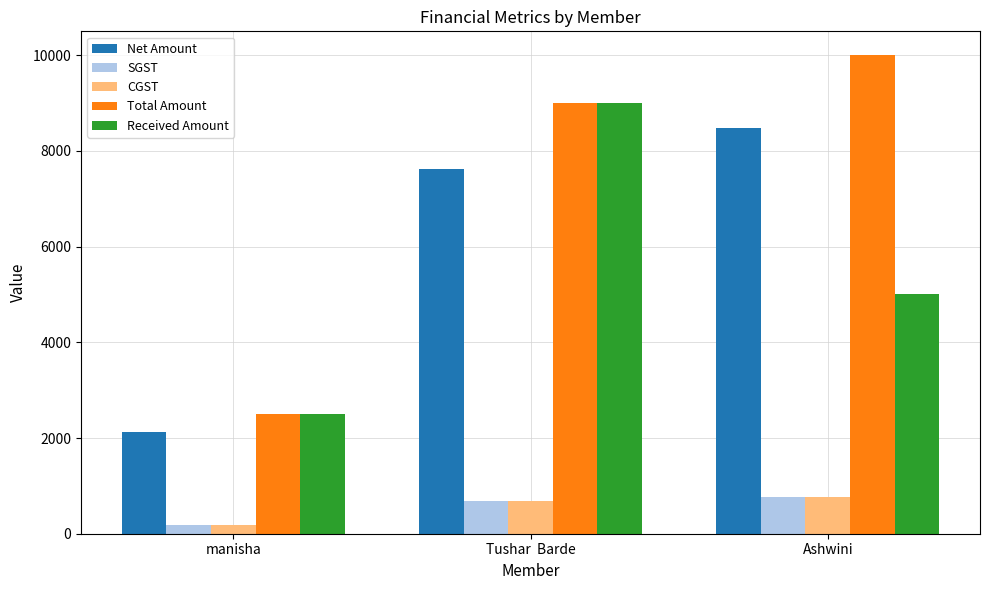

Reading left to right, what are all the values shown in this chart?

Net Amount: 2118.6	7627.1	8474.6
SGST: 190.7	686.4	762.7
CGST: 190.7	686.4	762.7
Total Amount: 2500.0	9000.0	10000.0
Received Amount: 2500.0	9000.0	5000.0